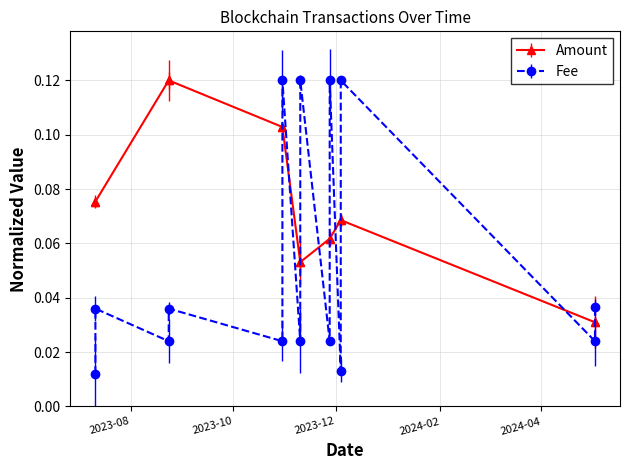

At how many categories does at least one series exceed 0?

14